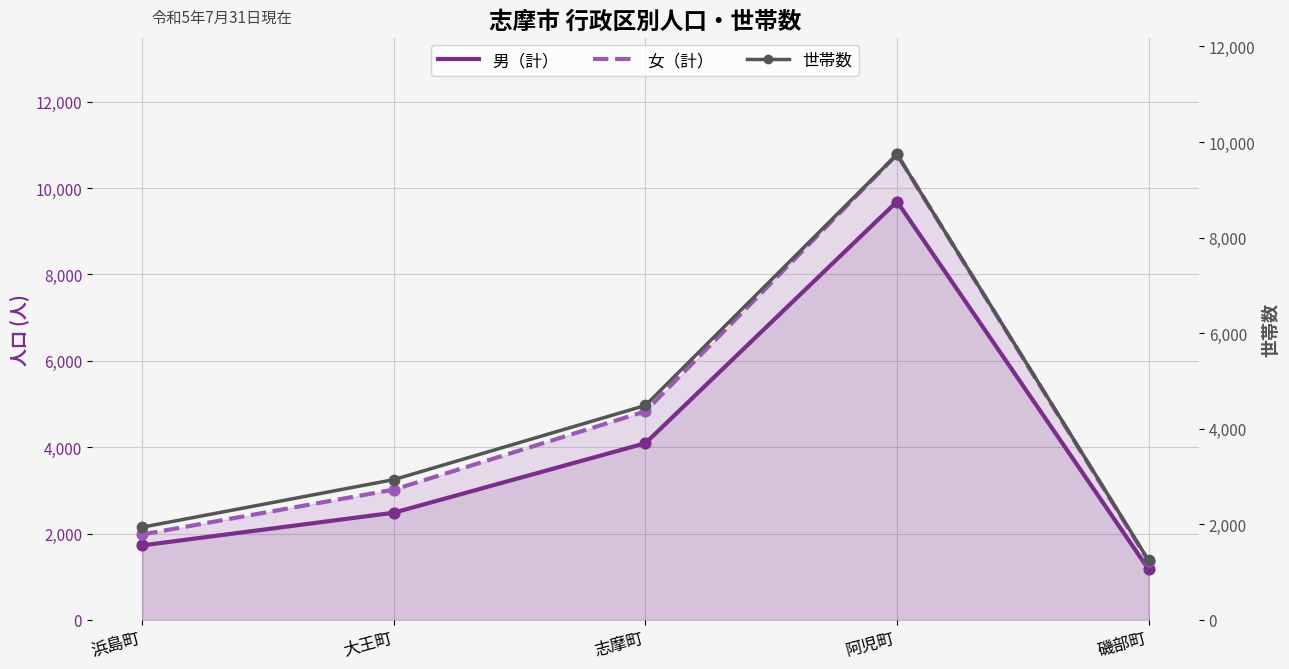

Which series has the largest Y range (max minus min)?

女（計）